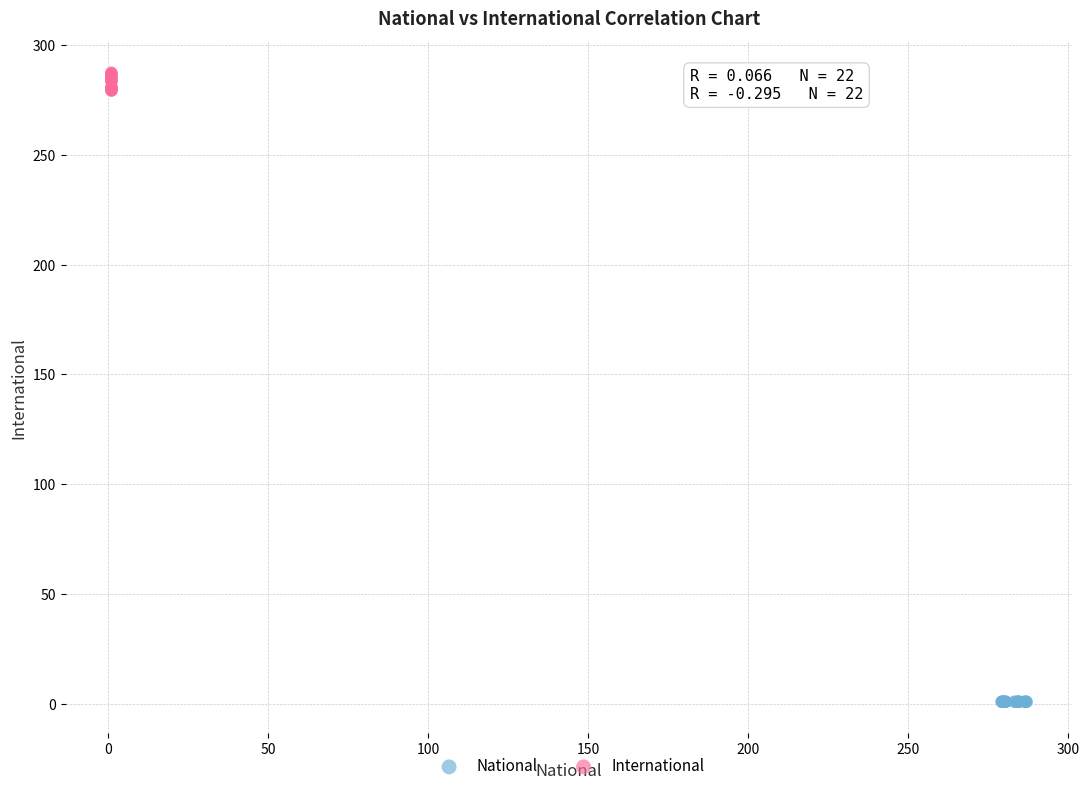

What are all the series names shown in the legend?

National, International